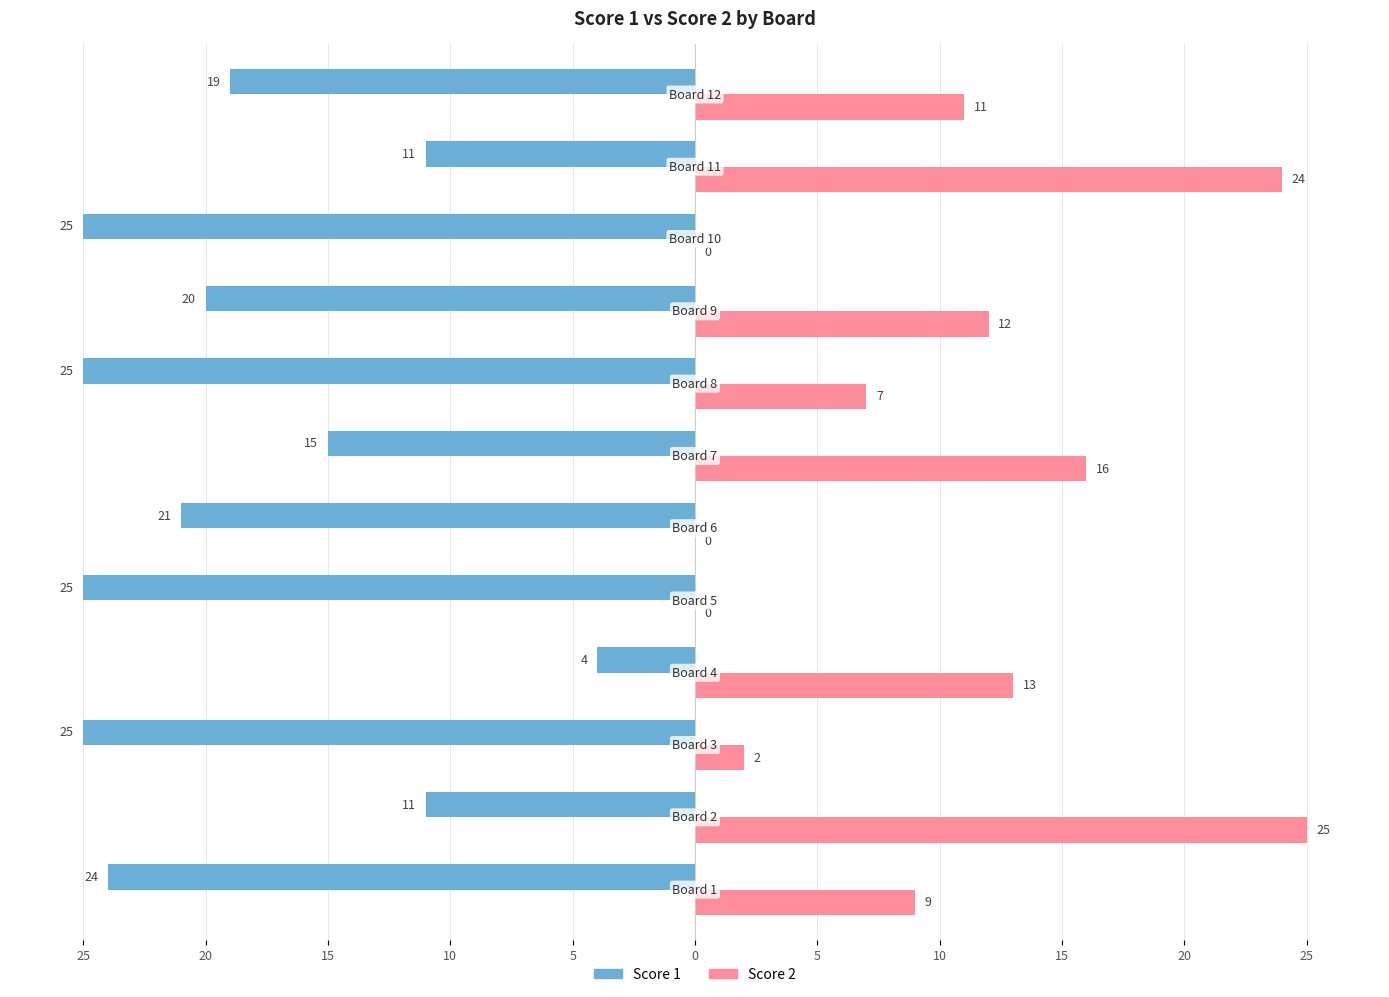

What is the average value of the Score 2 series?

10